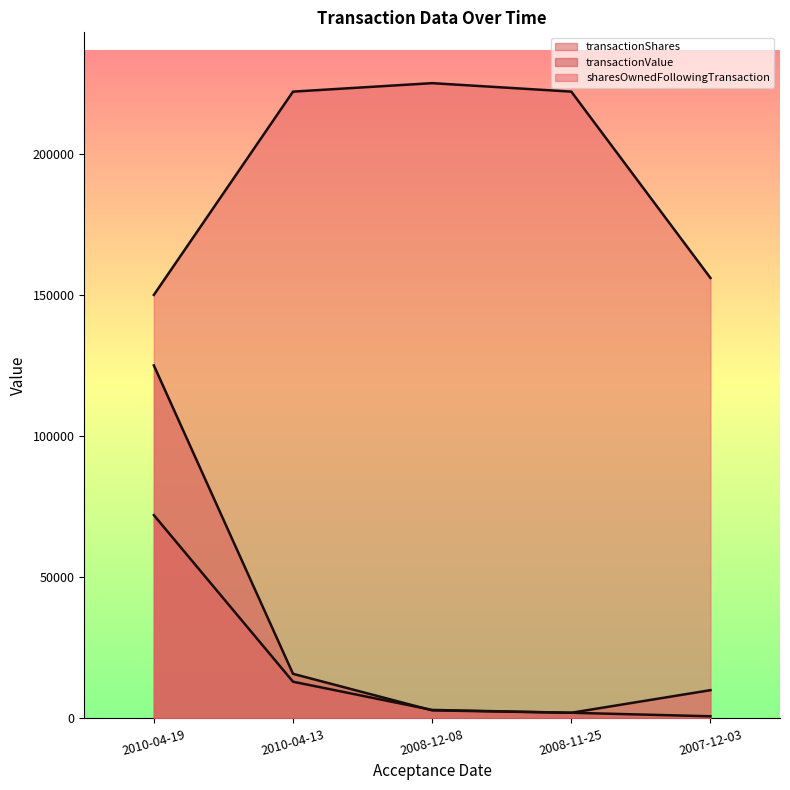

Which label corresponds to the smallest value in the chart?

2007-12-03